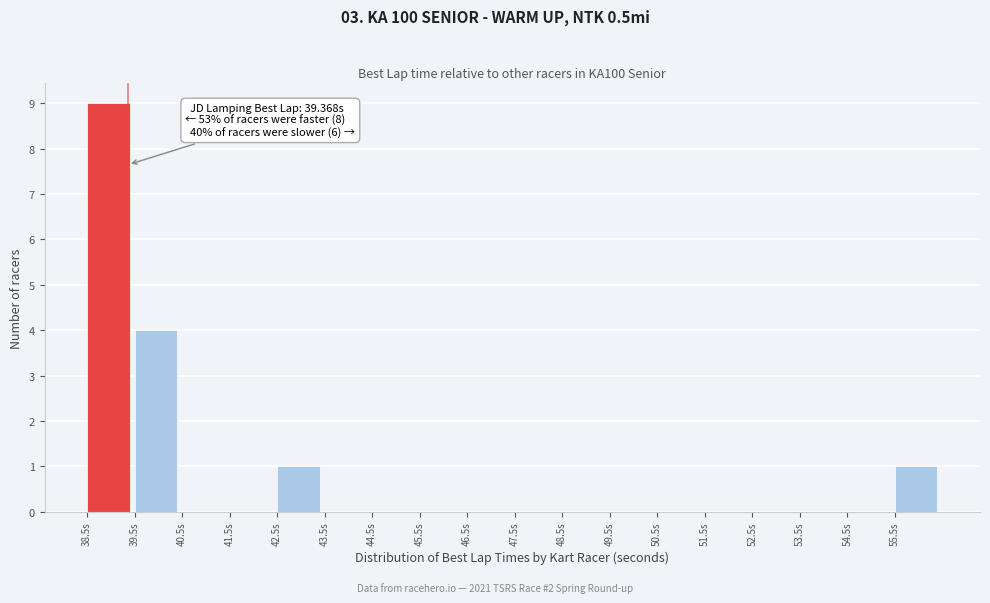

Over which range of the x-axis is the bar tallest?

38.5 to 39.5